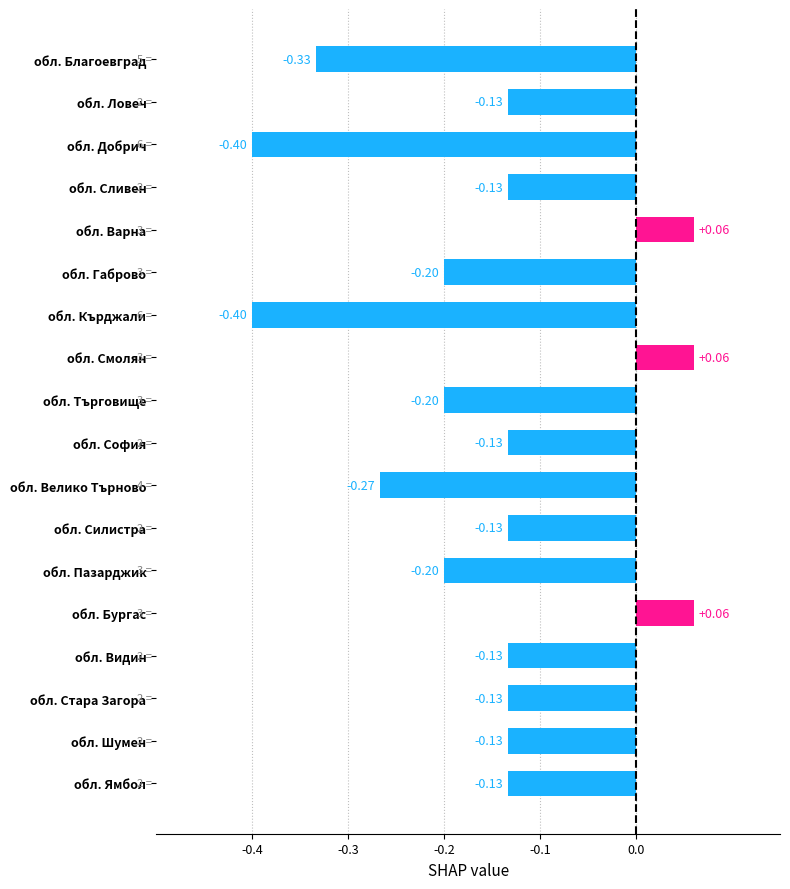

How many values are above zero?

3